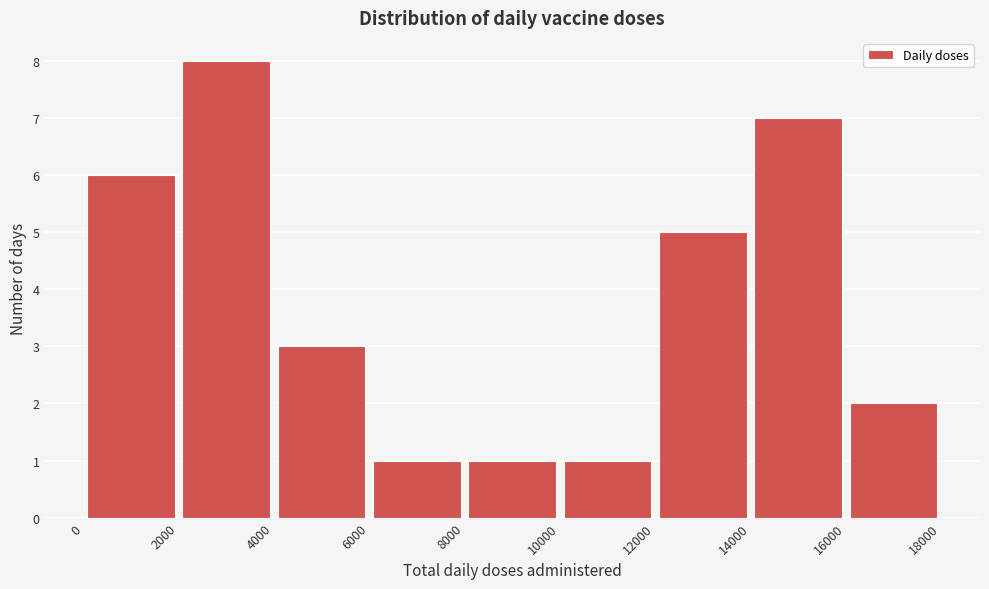

Which range on the x-axis has the tallest bar?

2000 to 4000